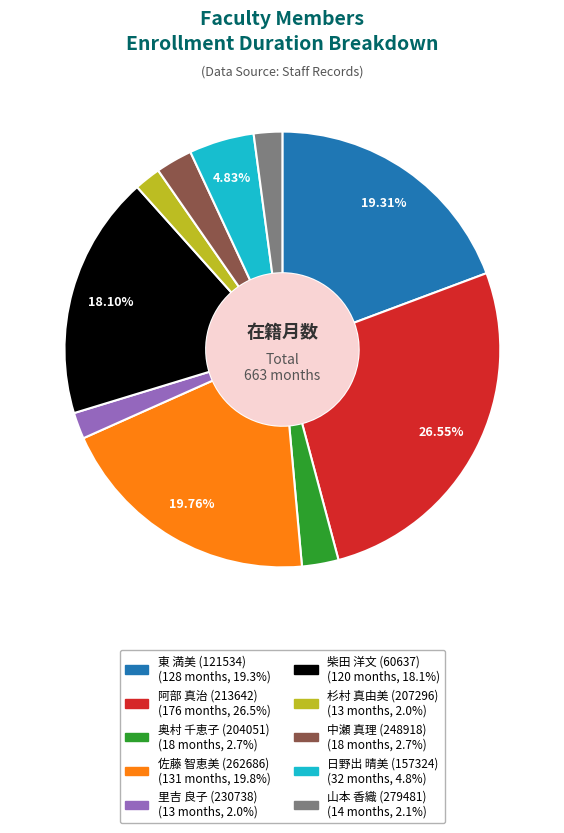

To the nearest percent, what percentage of the pie is 奥村 千恵子 (204051)?

3%